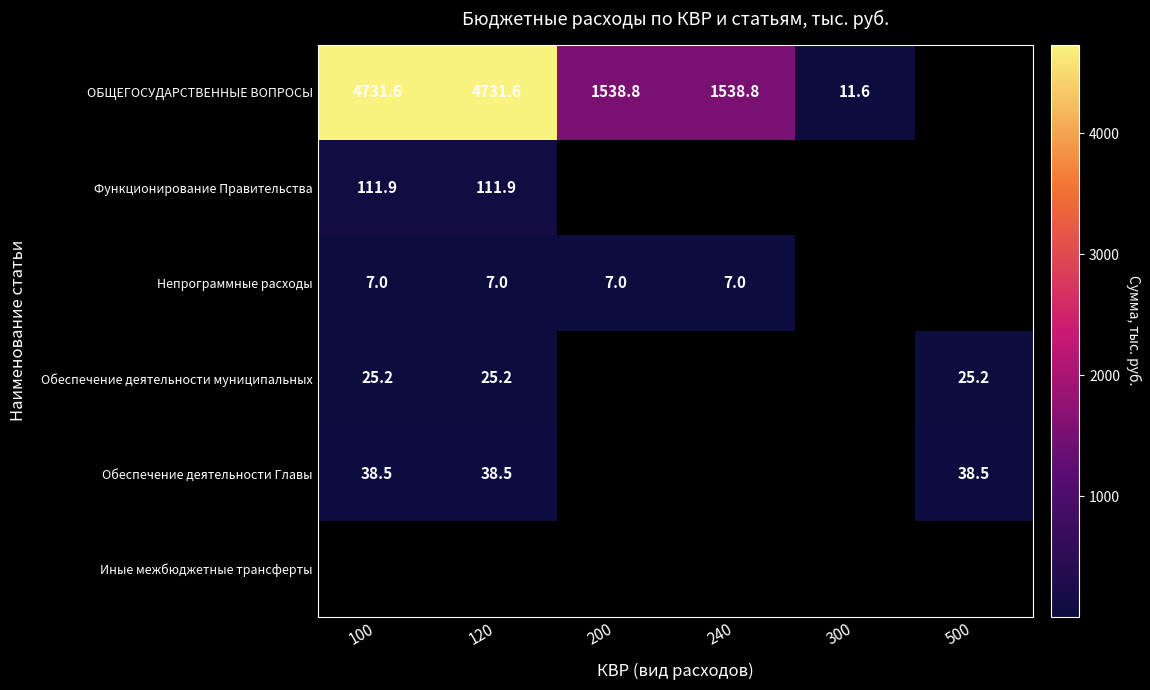

Between 300 and 100, which is larger?

100